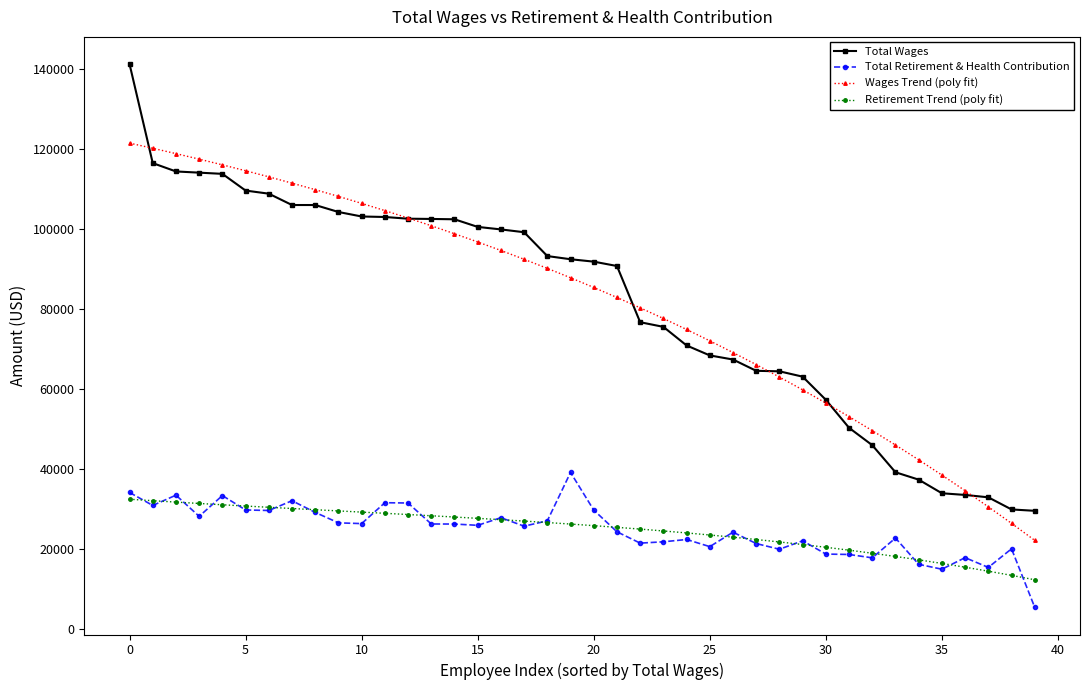

What is the lowest value of the Retirement Trend (poly fit) series?

12367.0